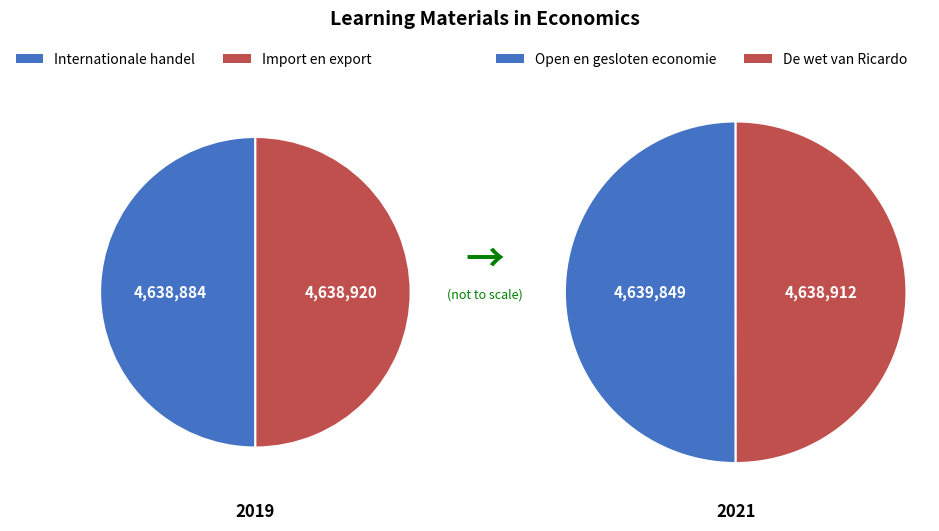

The De wet van Ricardo slice represents 38% of the pie. True or false?

False